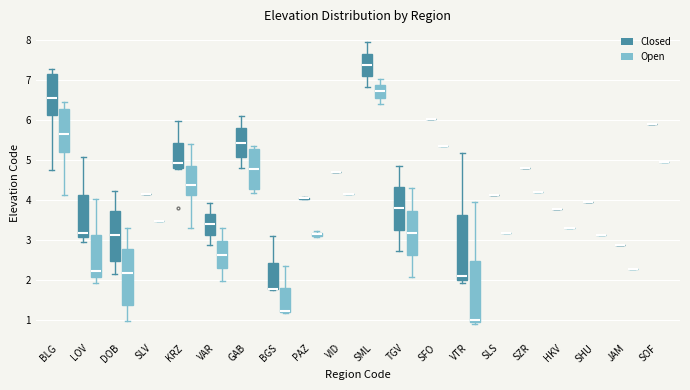

Where is the upper edge of the box for BLG (Open) on the y-axis? The values are not printed on the chart, so give them approximately, as read against the axis.

6.3